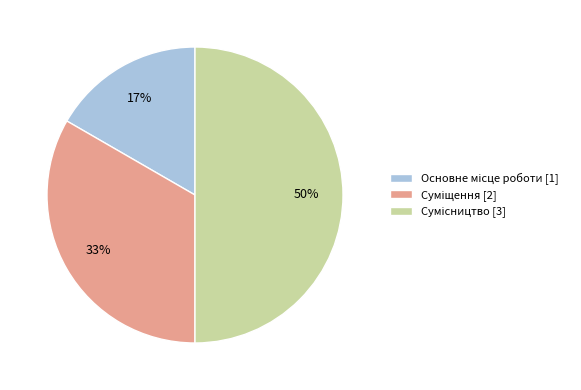

To the nearest percent, what is the difference between the largest and smallest slice percentages?

33%